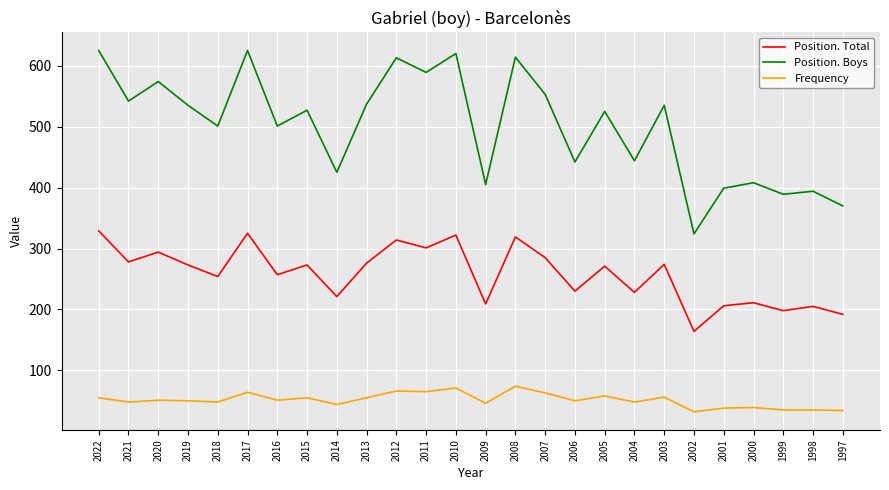

List the series in order of their overall mean, lowest first.

Frequency, Position. Total, Position. Boys